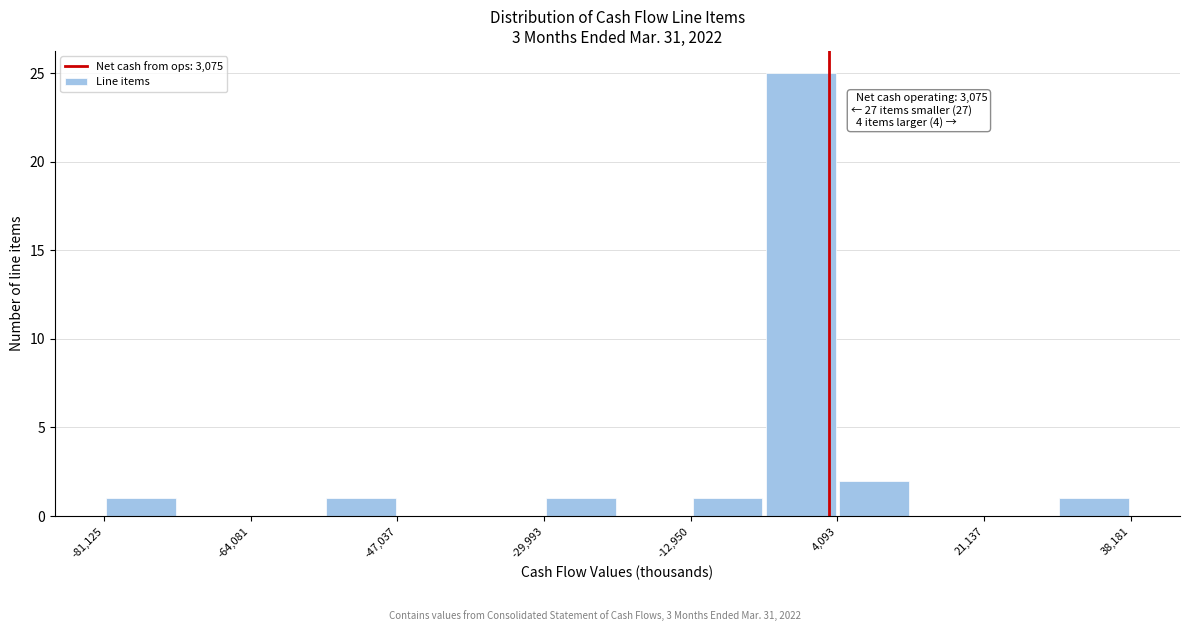

Over which range of the x-axis is the bar tallest?

-4000 to 4000